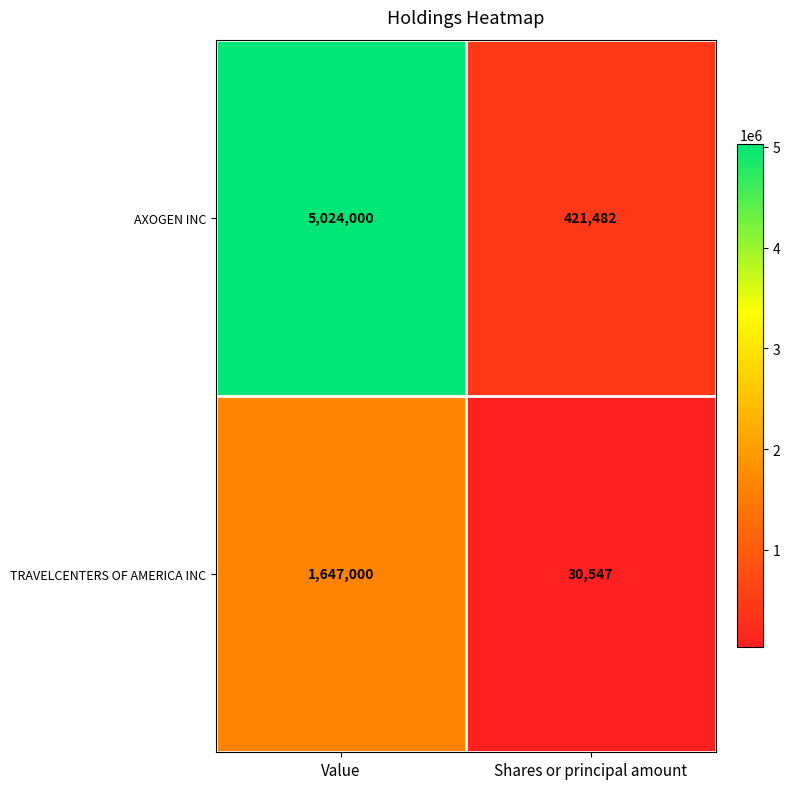

Rank the series at Value from lowest to highest value.

TRAVELCENTERS OF AMERICA INC, AXOGEN INC